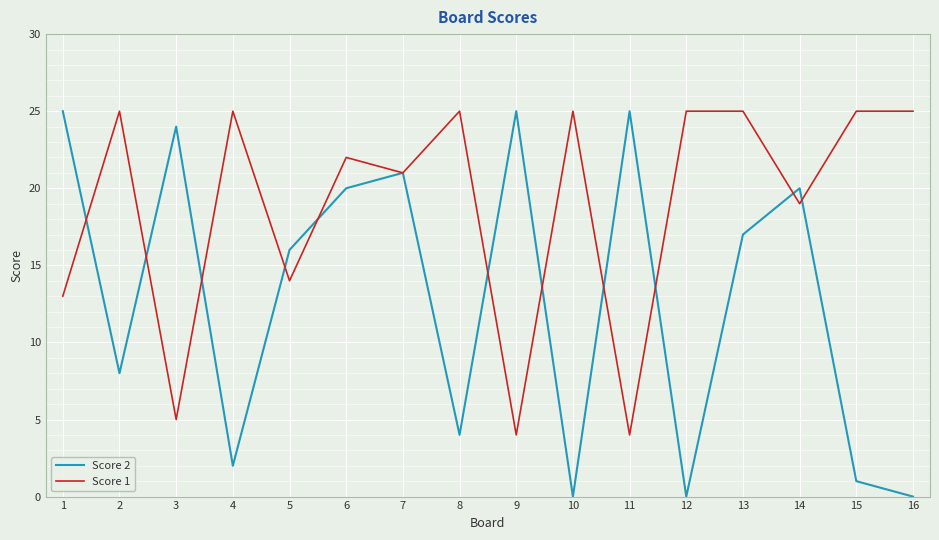

True or false: Score 1 and Score 2 cross at least once.

True